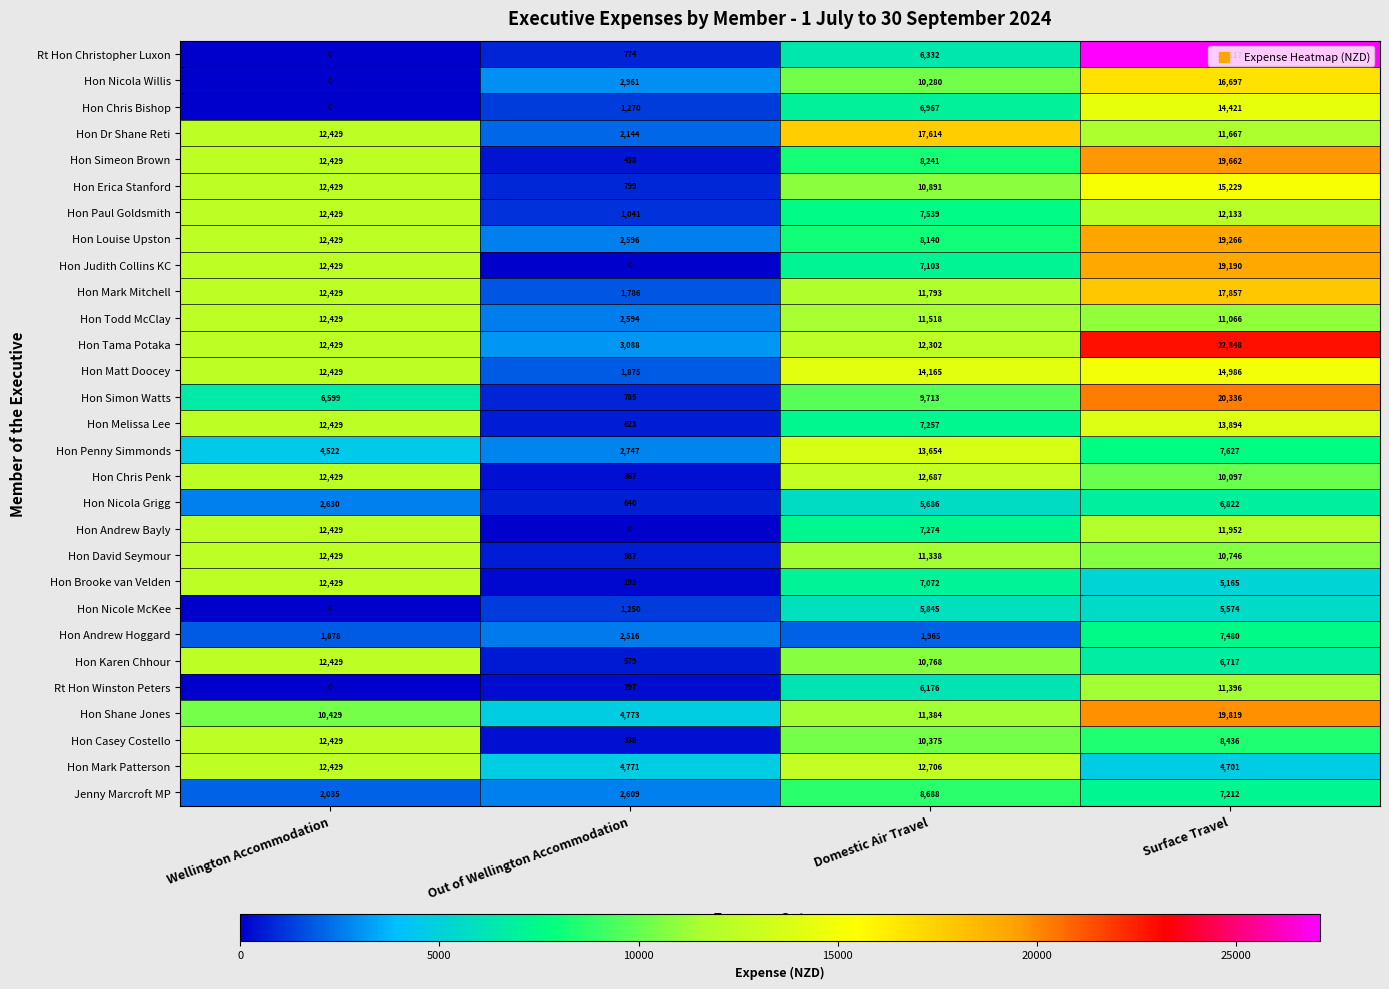

Rank the categories by Hon Melissa Lee value from highest to lowest.

Surface Travel, Wellington Accommodation, Domestic Air Travel, Out of Wellington Accommodation